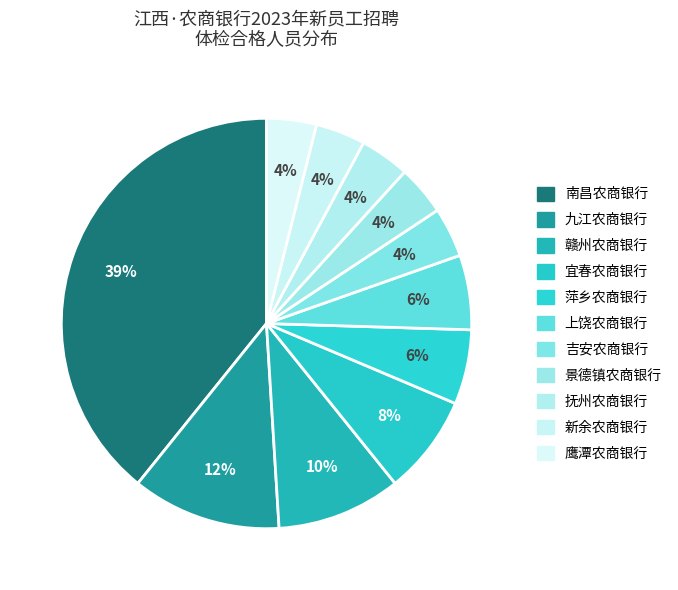

Is the sum of 抚州农商银行 and 萍乡农商银行 greater than half?

No